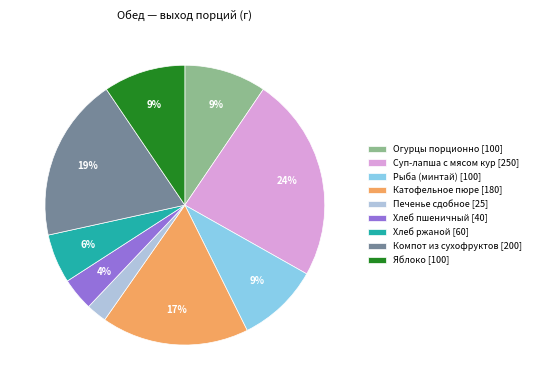

Which has a higher value, Яблоко [100] or Хлеб пшеничный [40]?

Яблоко [100]